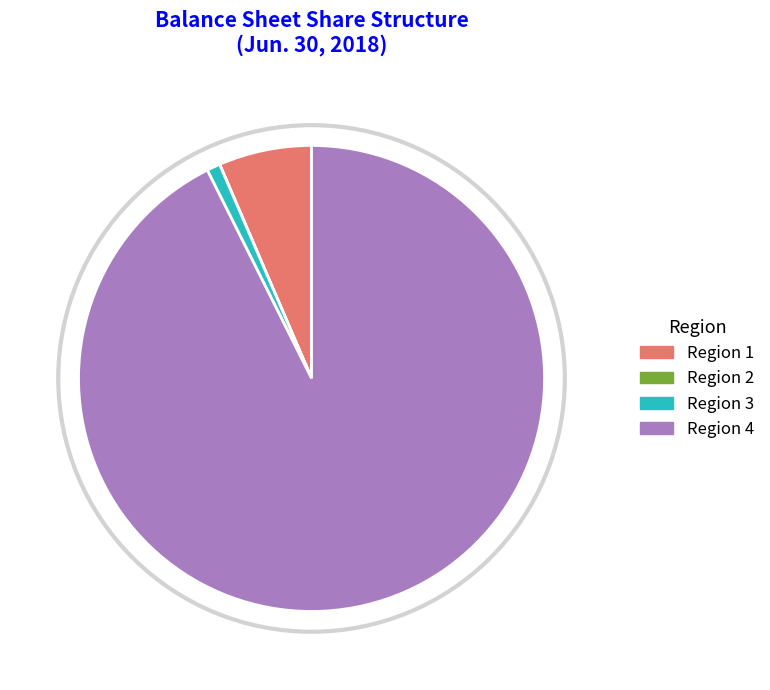

Does any single category account for the majority?

Yes